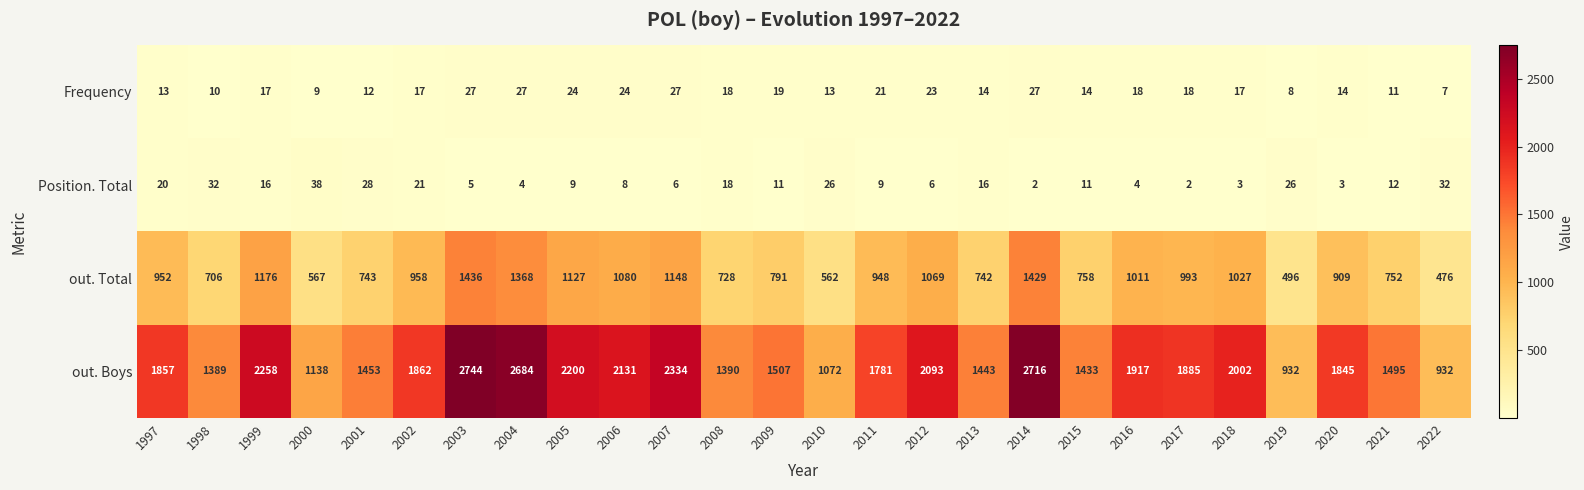

Which series has the largest total across all categories?

out. Boys